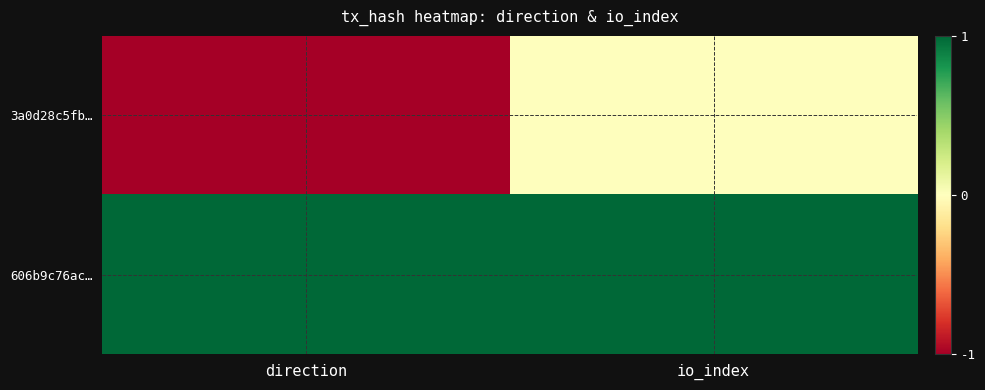

Which has a higher value, direction or io_index?

io_index